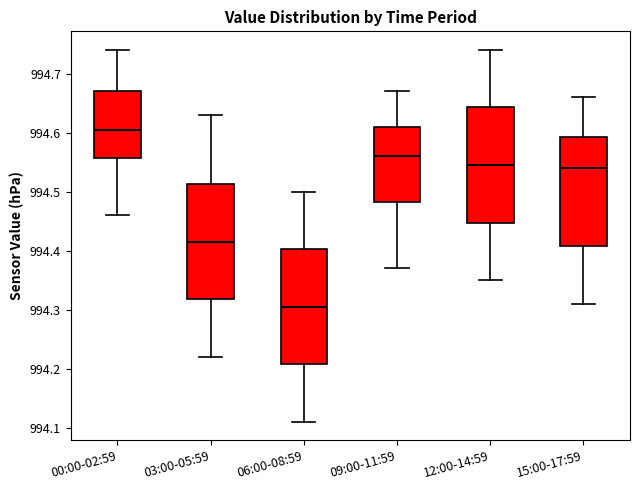

Which box has the highest median line?

00:00-02:59